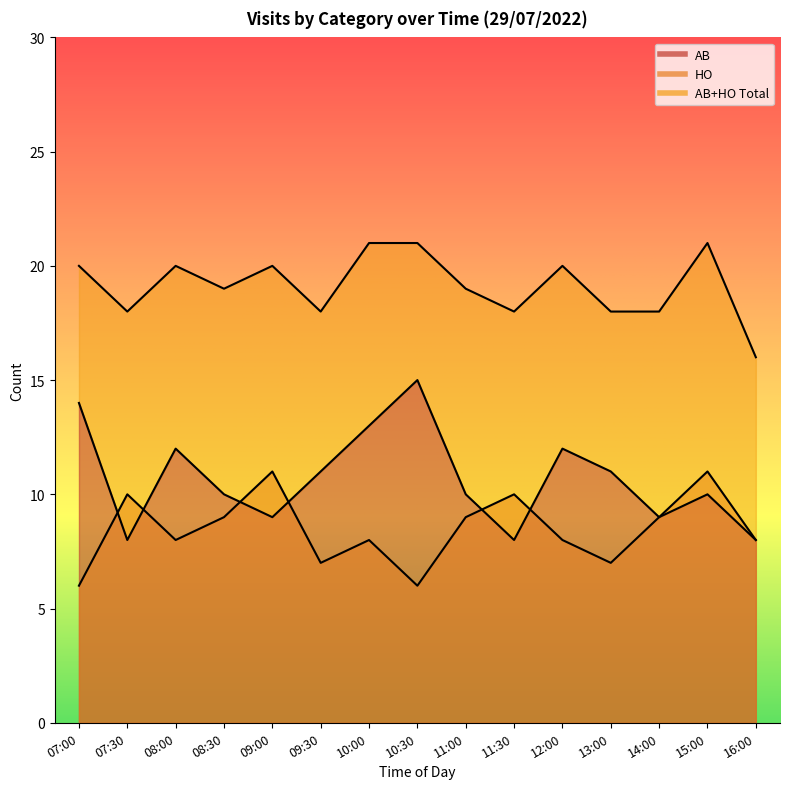

Which series changed the most between 10:00 and 14:00?

AB